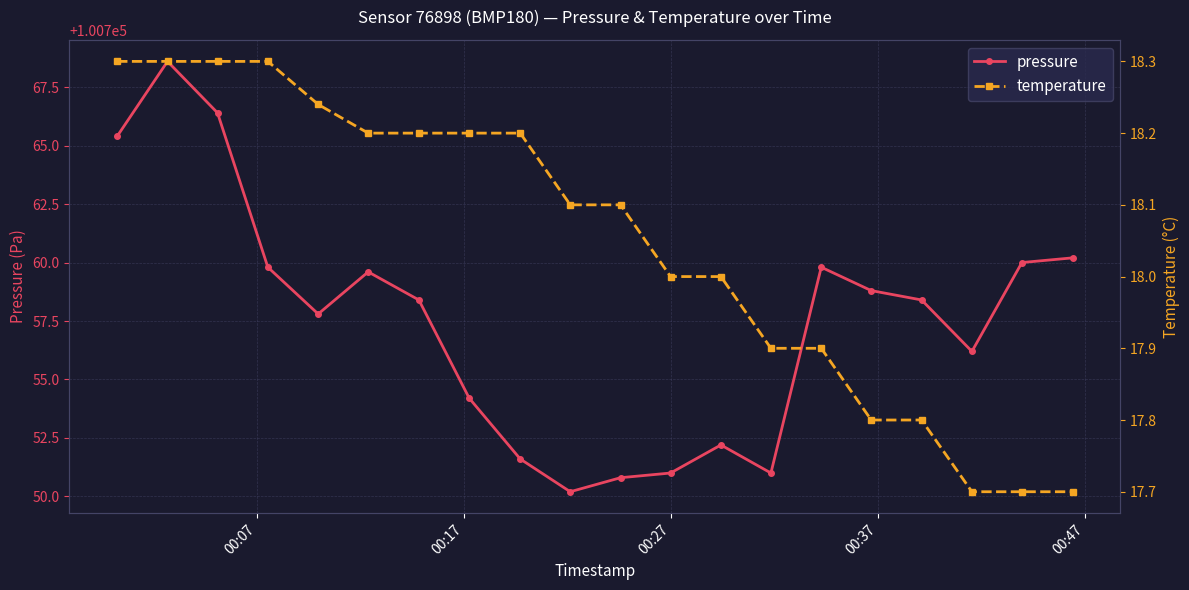

How many lines are shown in the chart?

2